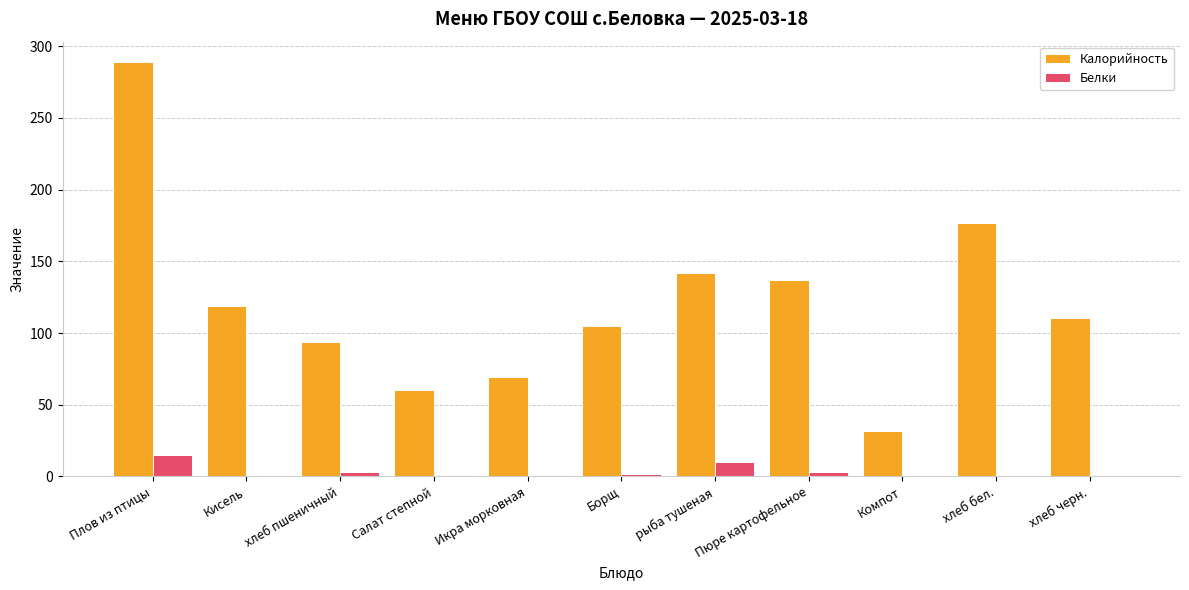

How many groups of bars are there?

11